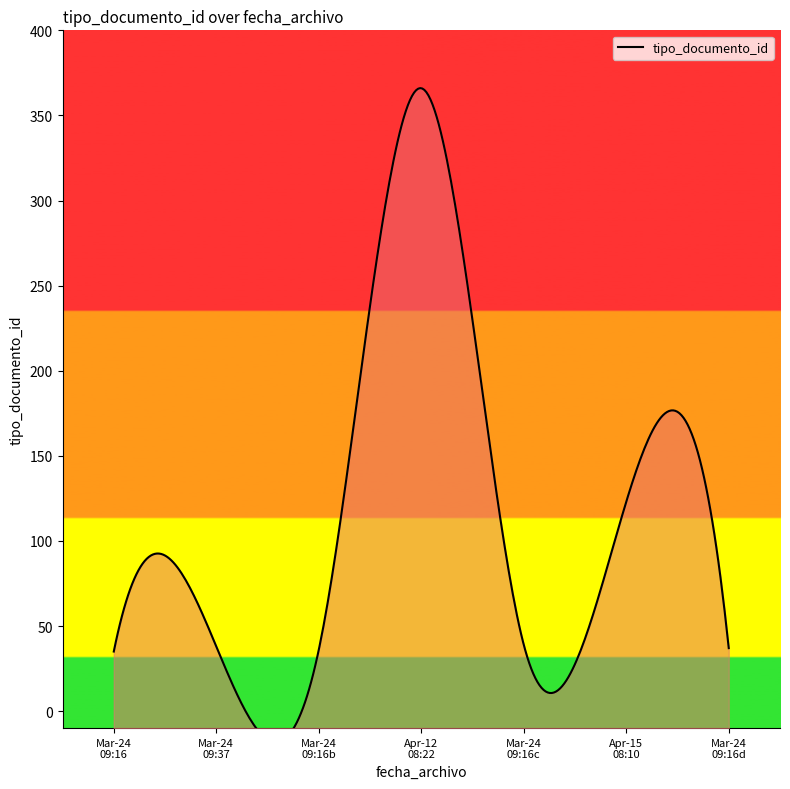

Reading left to right, list all the values displayed in this chart.

35	38	36	366	39	123	37